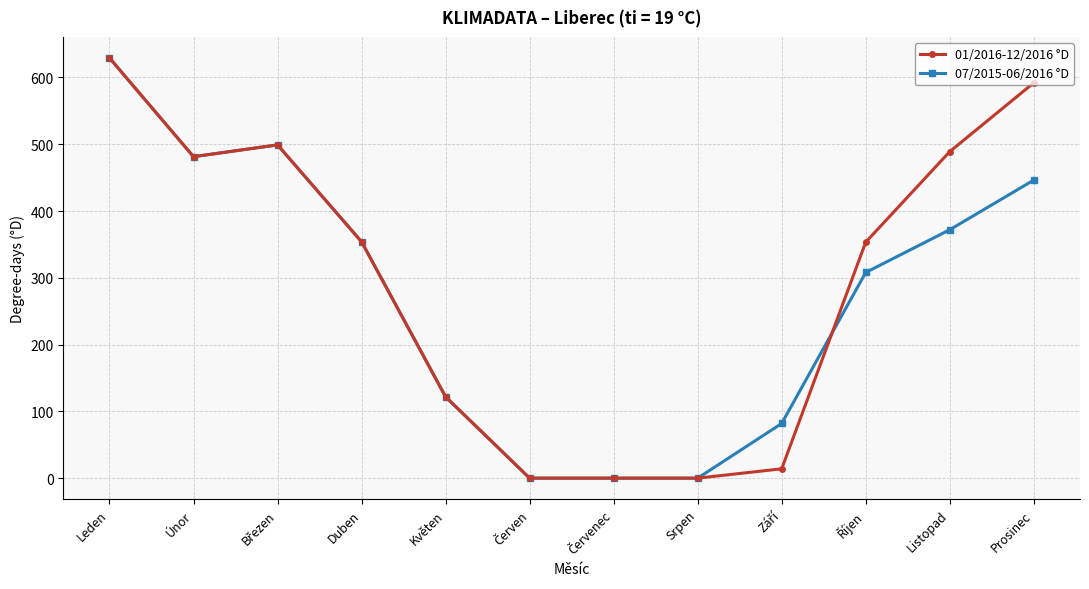

At which category does 07/2015-06/2016 °D reach its first local valley?

Únor